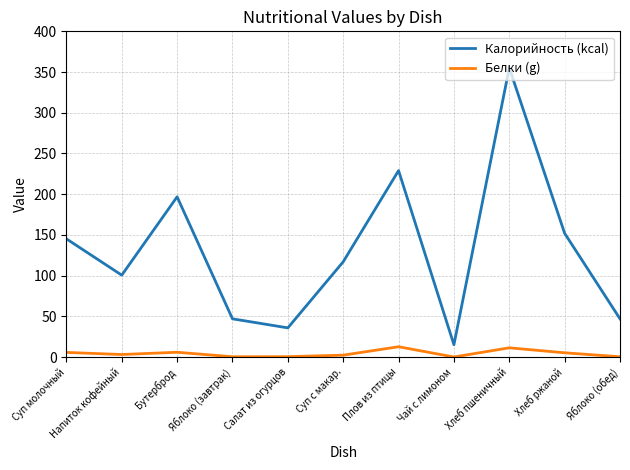

What is the difference between the highest and lowest values at Хлеб пшеничный?

343.8